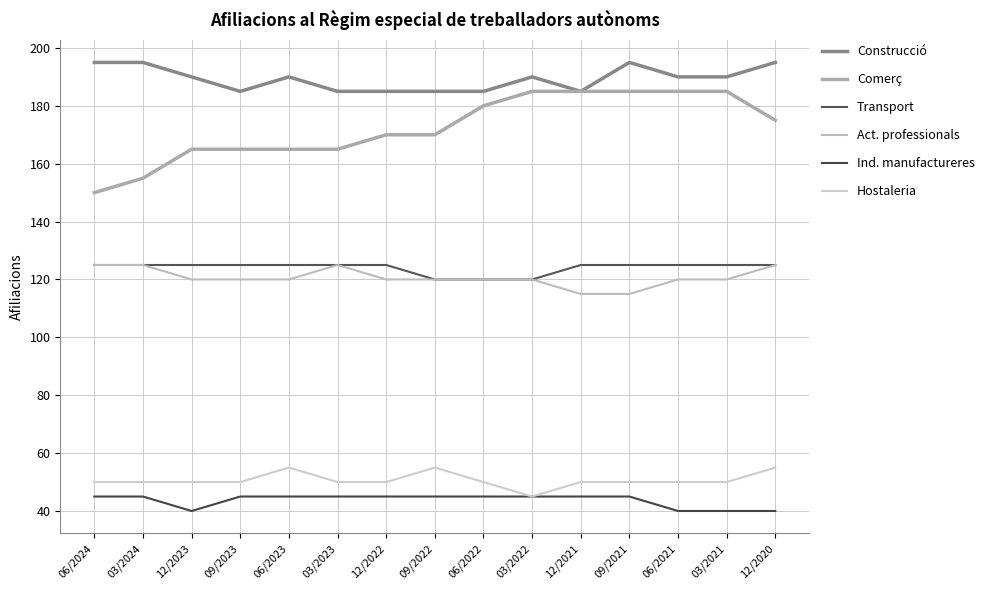

Reading left to right, list all the values displayed in this chart.

Construcció: 195	195	190	185	190	185	185	185	185	190	185	195	190	190	195
Comerç: 150	155	165	165	165	165	170	170	180	185	185	185	185	185	175
Transport: 125	125	125	125	125	125	125	120	120	120	125	125	125	125	125
Act. professionals: 125	125	120	120	120	125	120	120	120	120	115	115	120	120	125
Ind. manufactureres: 45	45	40	45	45	45	45	45	45	45	45	45	40	40	40
Hostaleria: 50	50	50	50	55	50	50	55	50	45	50	50	50	50	55